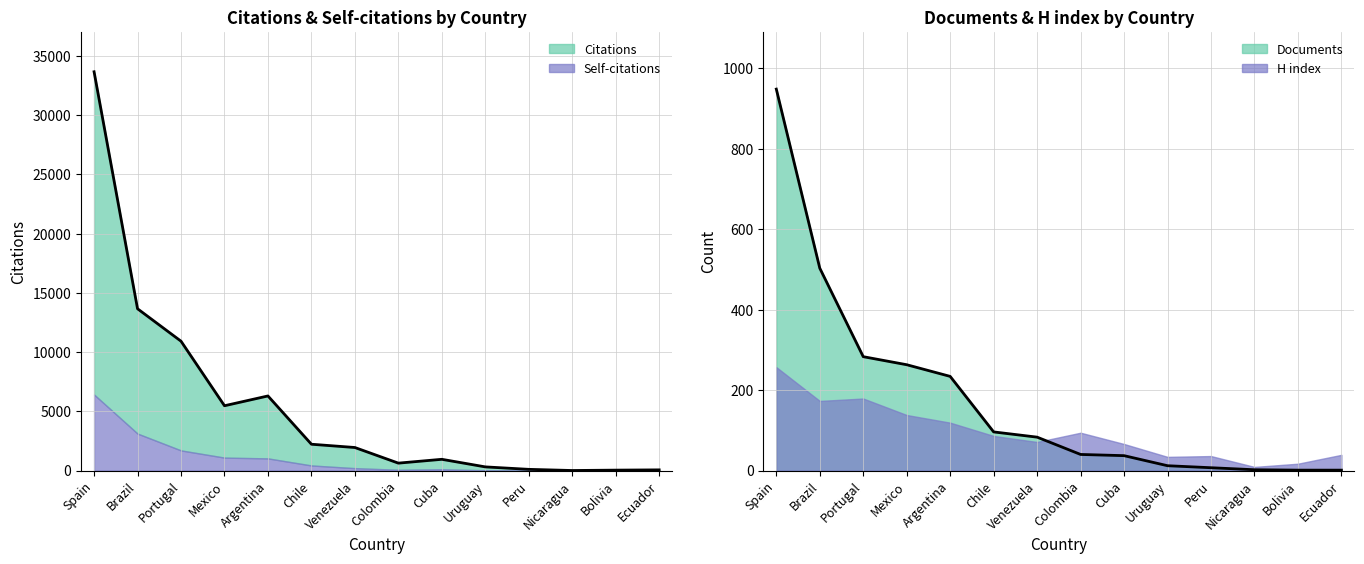

What is the sum of the Citations values at Uruguay and Peru?

410